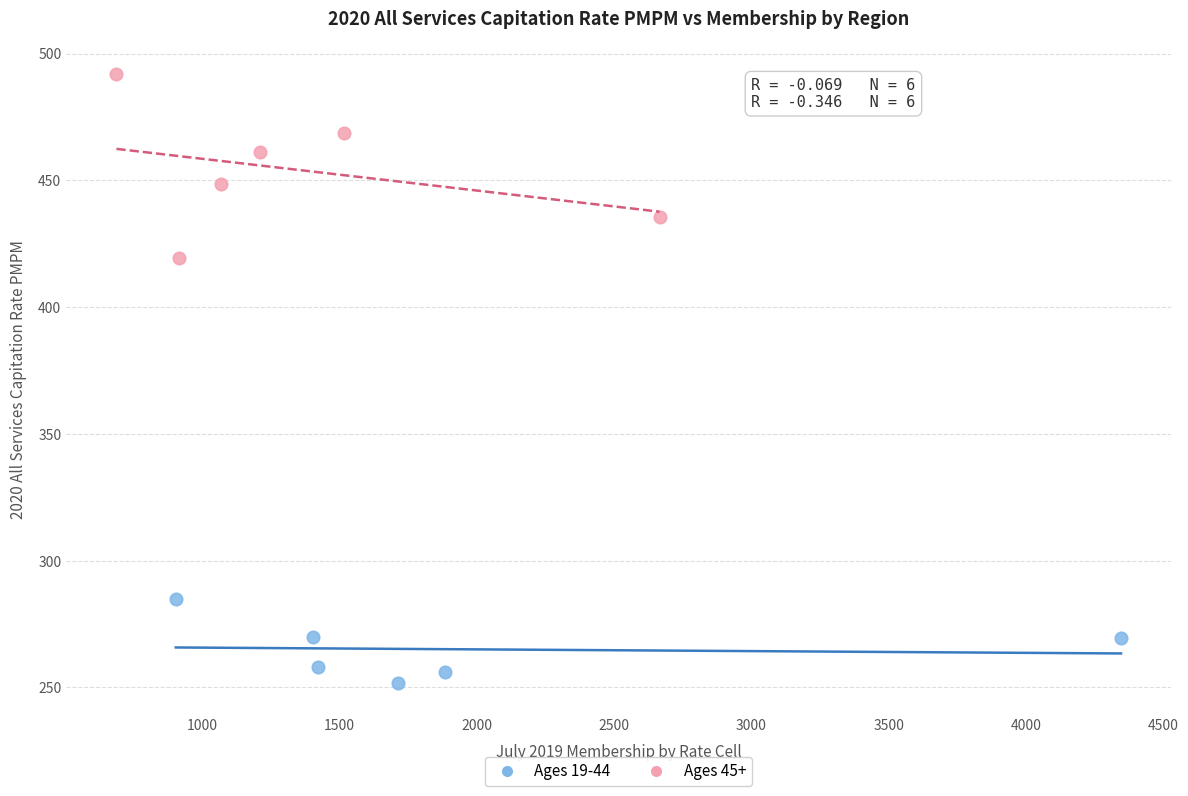

What are all the series names shown in the legend?

Ages 19-44, Ages 45+